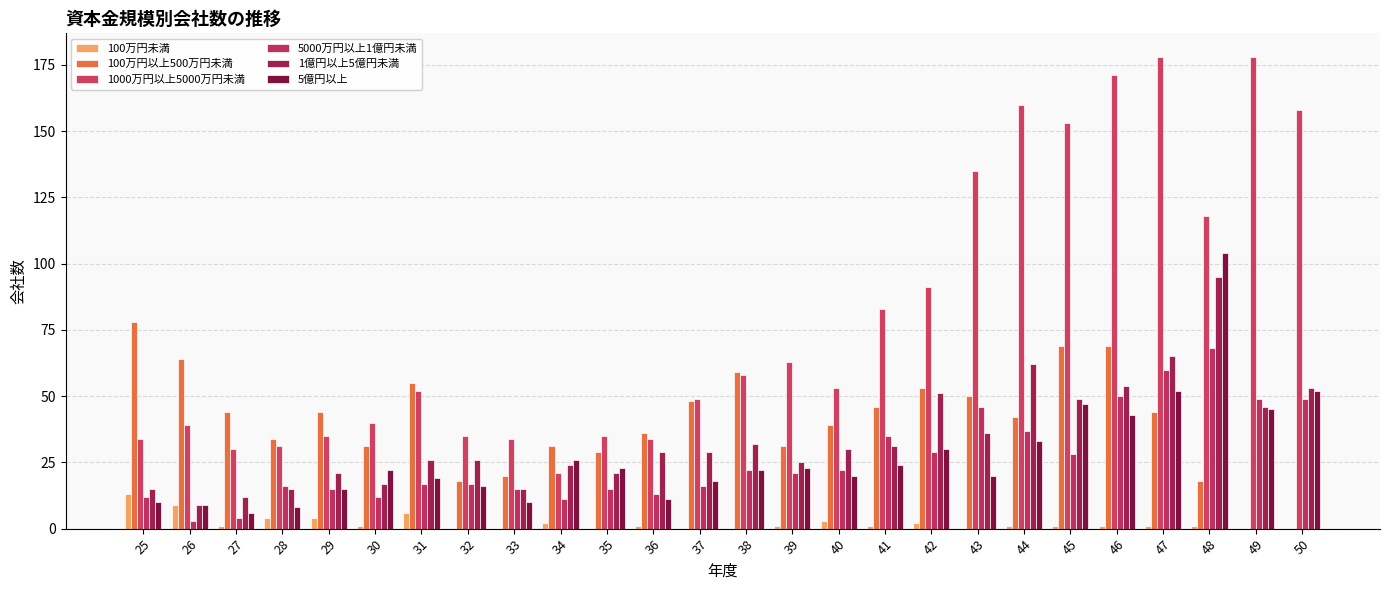

Between 35 and 25, which is larger?

25